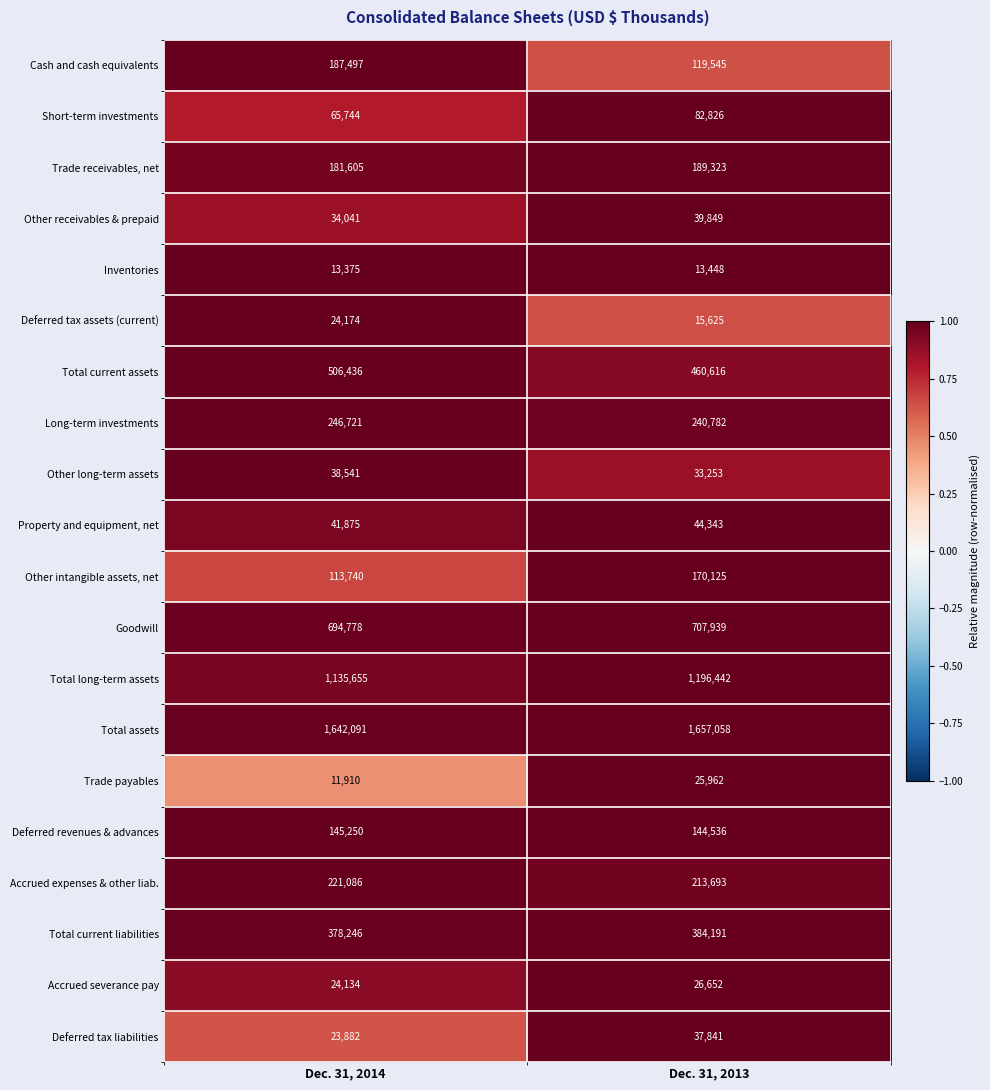

Is it true that Property and equipment, net equals 44343 at Dec. 31, 2013?

True